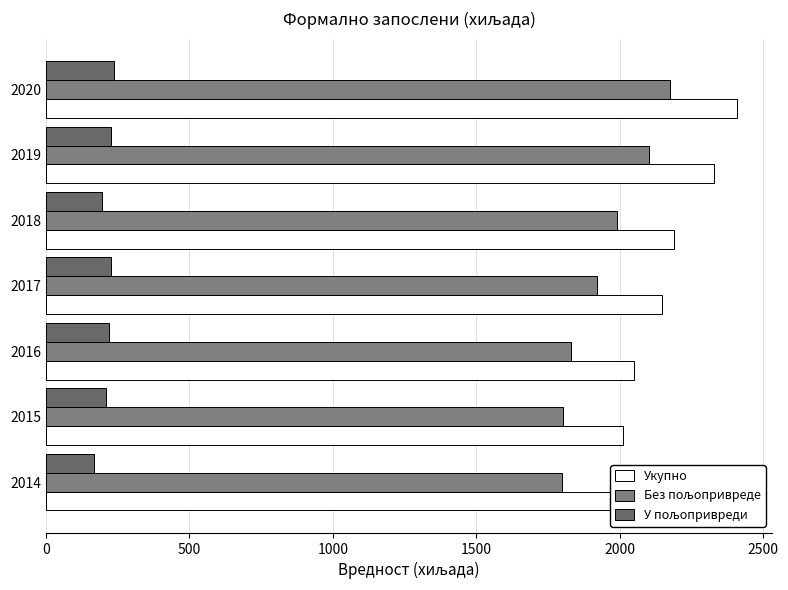

What is the value of the У пољопривреди bar at the 4th from the left?

228.4